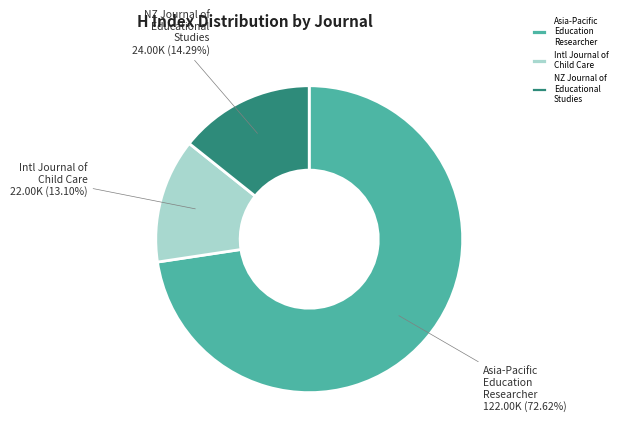

Count the number of slices in the pie.

3